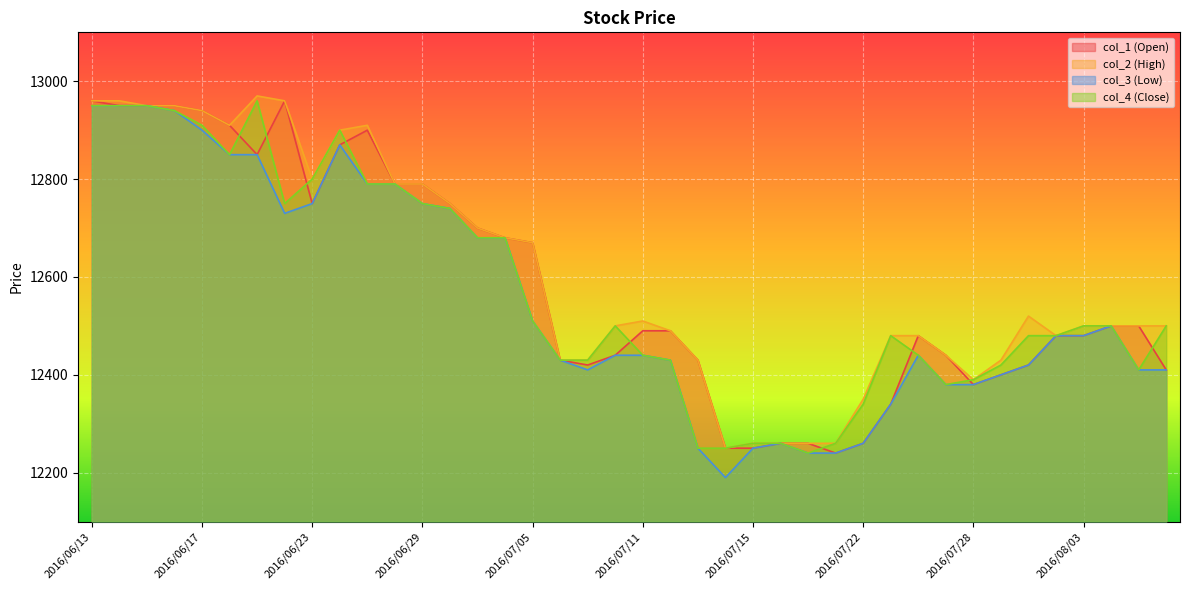

Where is the first local maximum for col_1?

2016/06/22